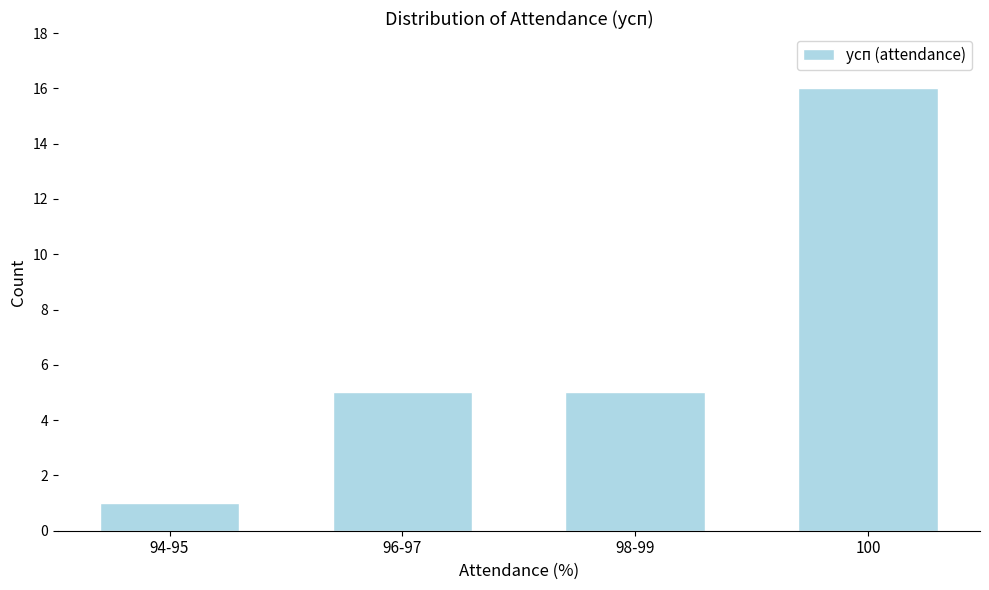

Reading right to left, list all the values displayed in this chart.

100=16	98-99=5	96-97=5	94-95=1